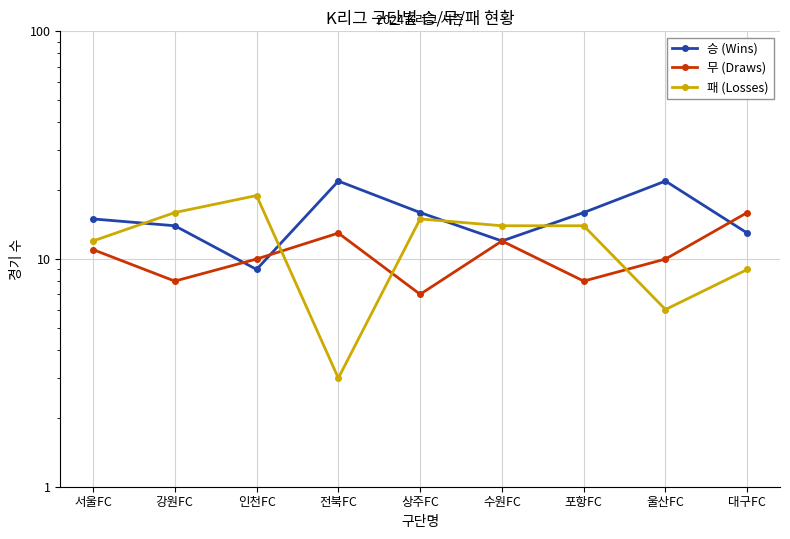

At which label does 무 (Draws) reach its peak?

대구FC